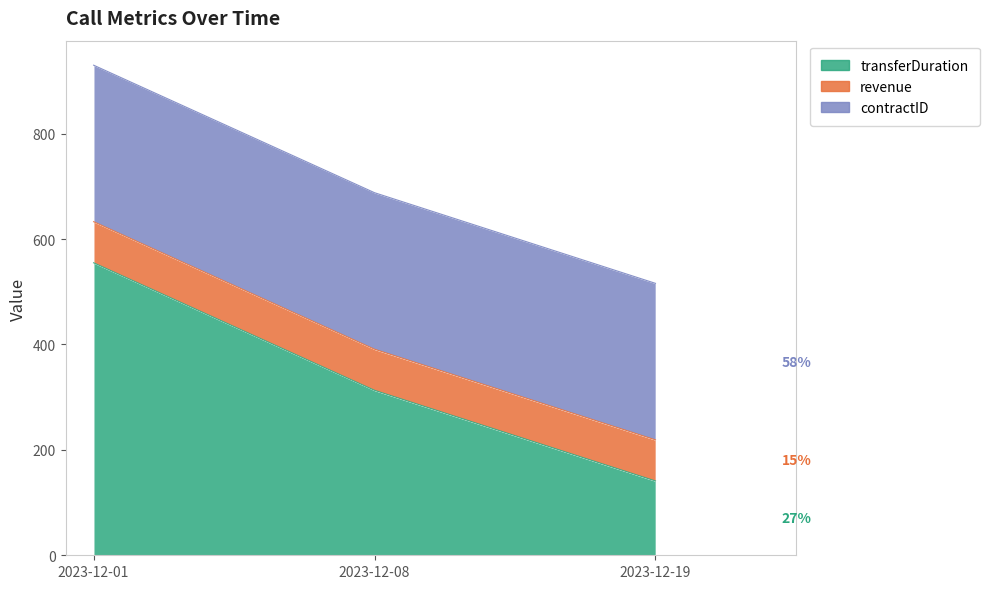

Which category has the highest value in the revenue series?

2023-12-01